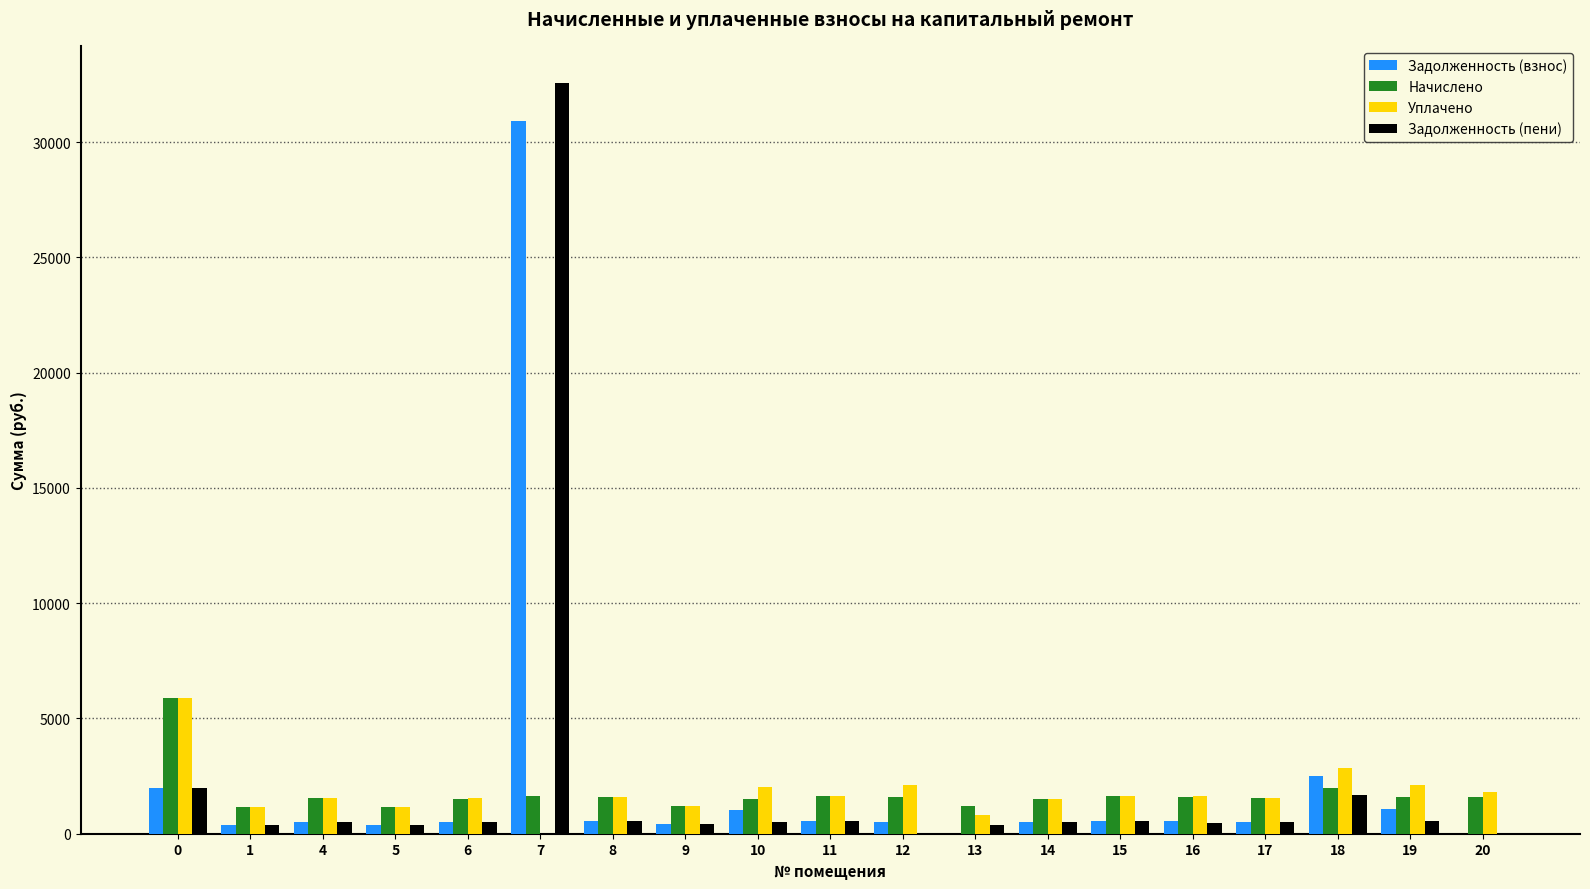

What is the approximate value of Уплачено at 12?

2109.0